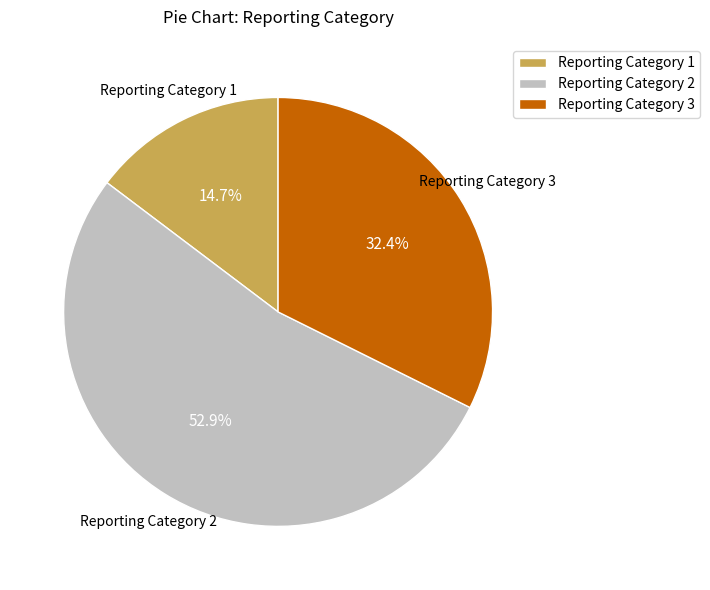

What percentage is NOT represented by Reporting Category 2?

47.1%